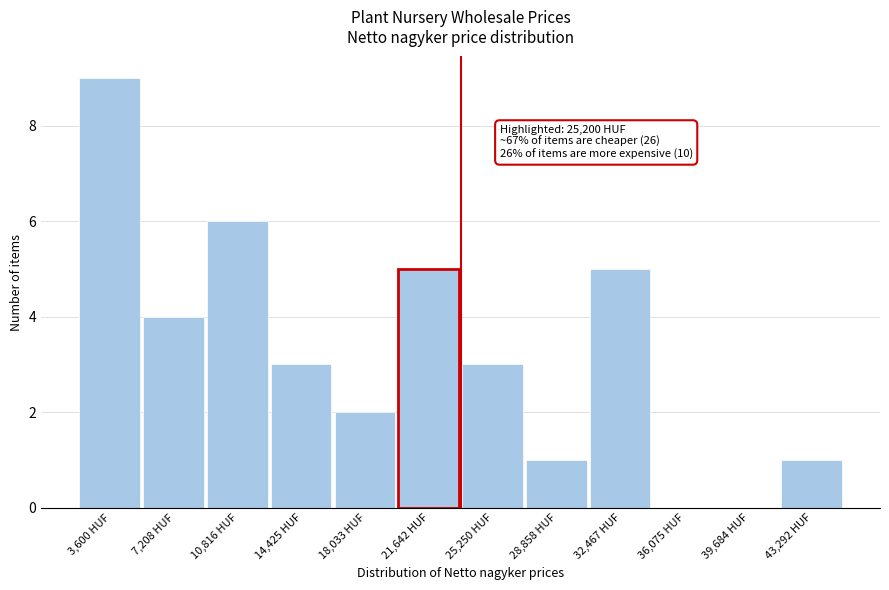

Reading right to left, list all the values displayed in this chart.

43,292 HUF=1	39,684 HUF=0	36,075 HUF=0	32,467 HUF=5	28,858 HUF=1	25,250 HUF=3	21,642 HUF=5	18,033 HUF=2	14,425 HUF=3	10,816 HUF=6	7,208 HUF=4	3,600 HUF=9